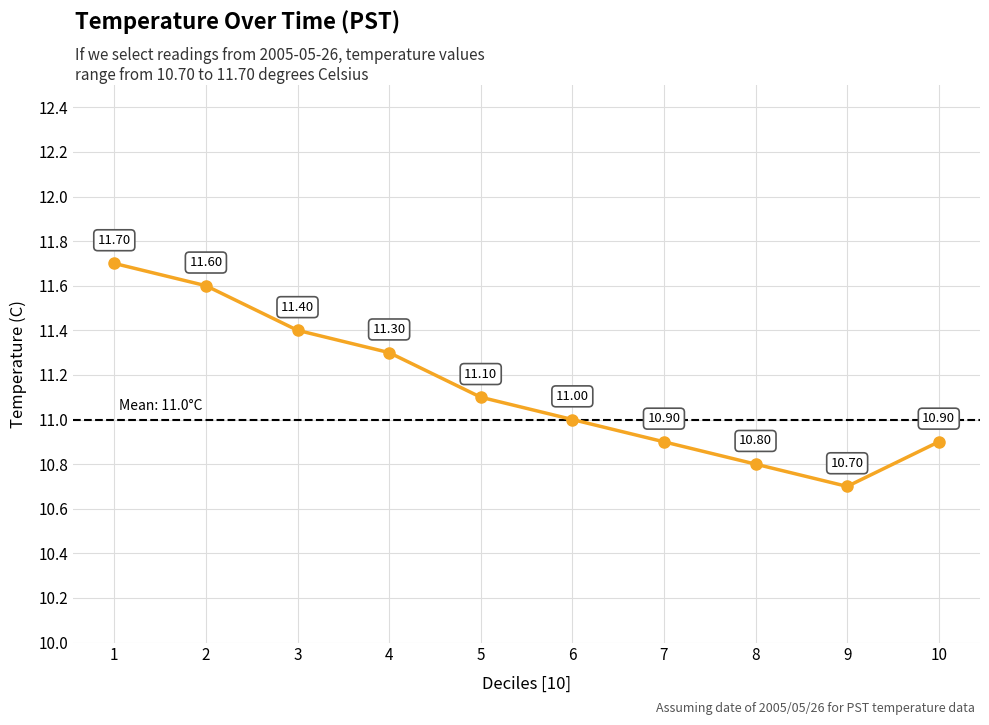

True or false: there are more than 0 points higher than both neighbors.

False